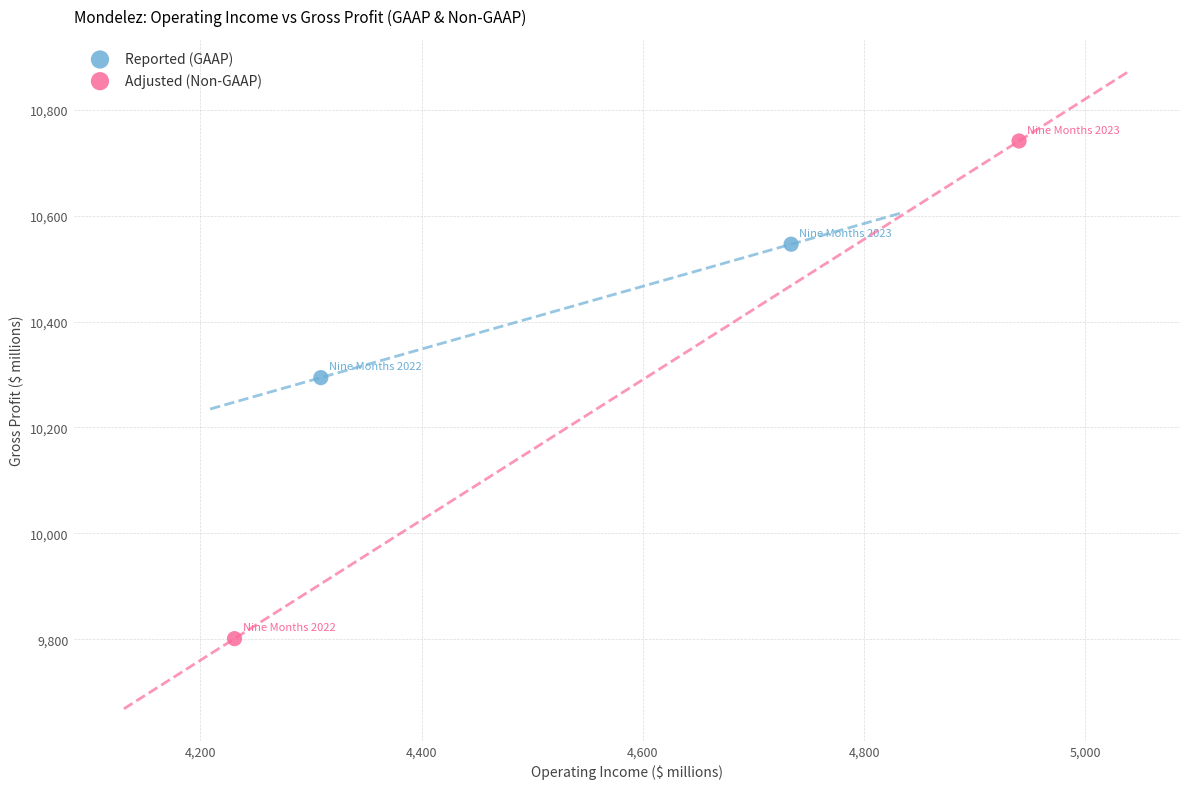

What are all the series names shown in the legend?

Reported (GAAP), Adjusted (Non-GAAP)